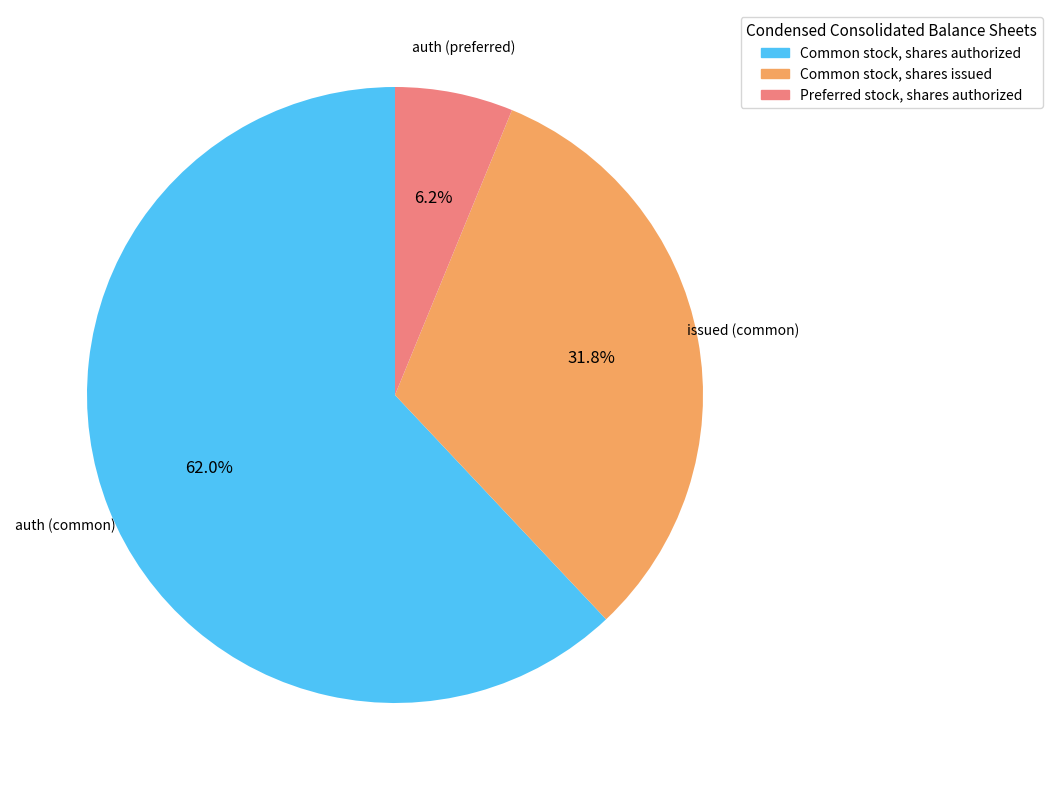

Combined, what portion of the pie is Preferred stock, shares authorized and Common stock, shares authorized?

68.2%